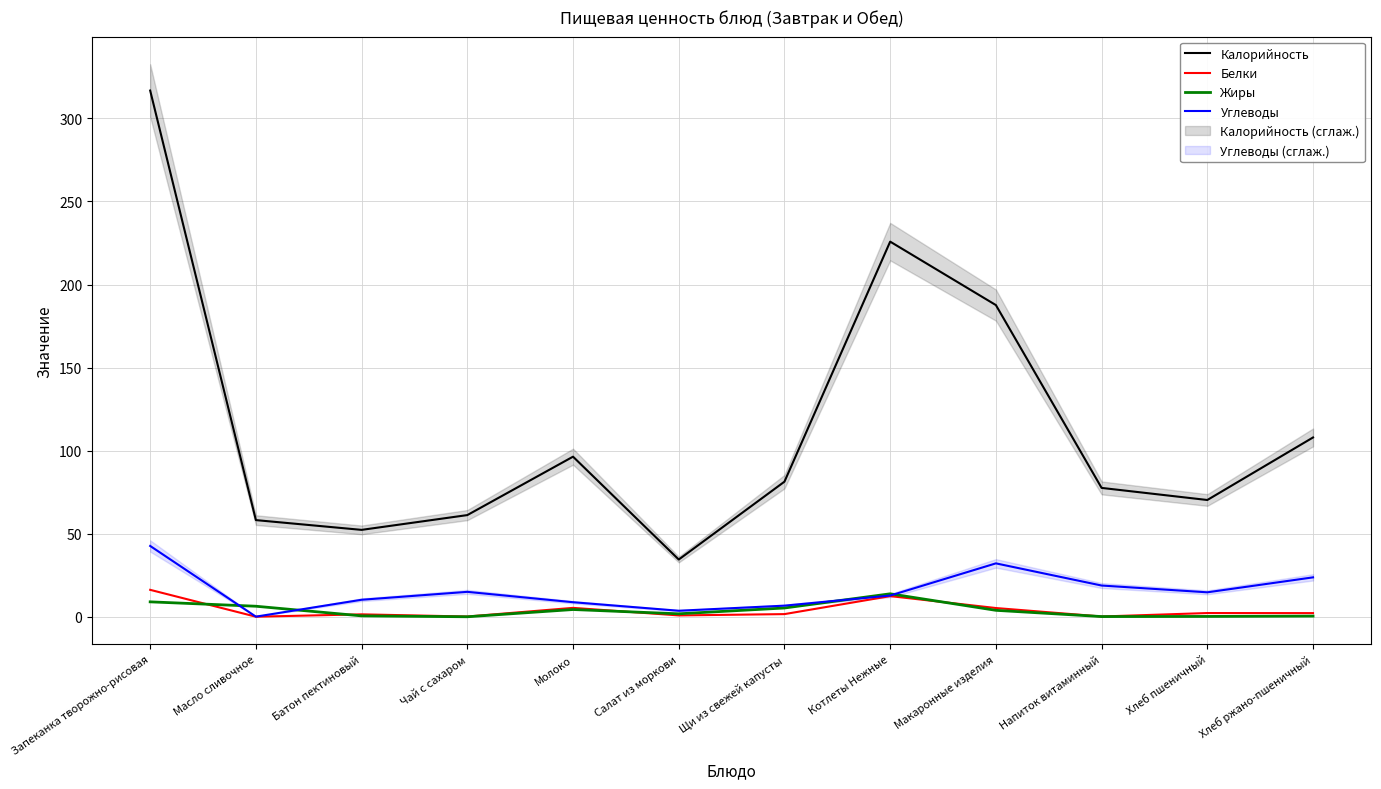

How many interior local valleys does the Белки series have?

4